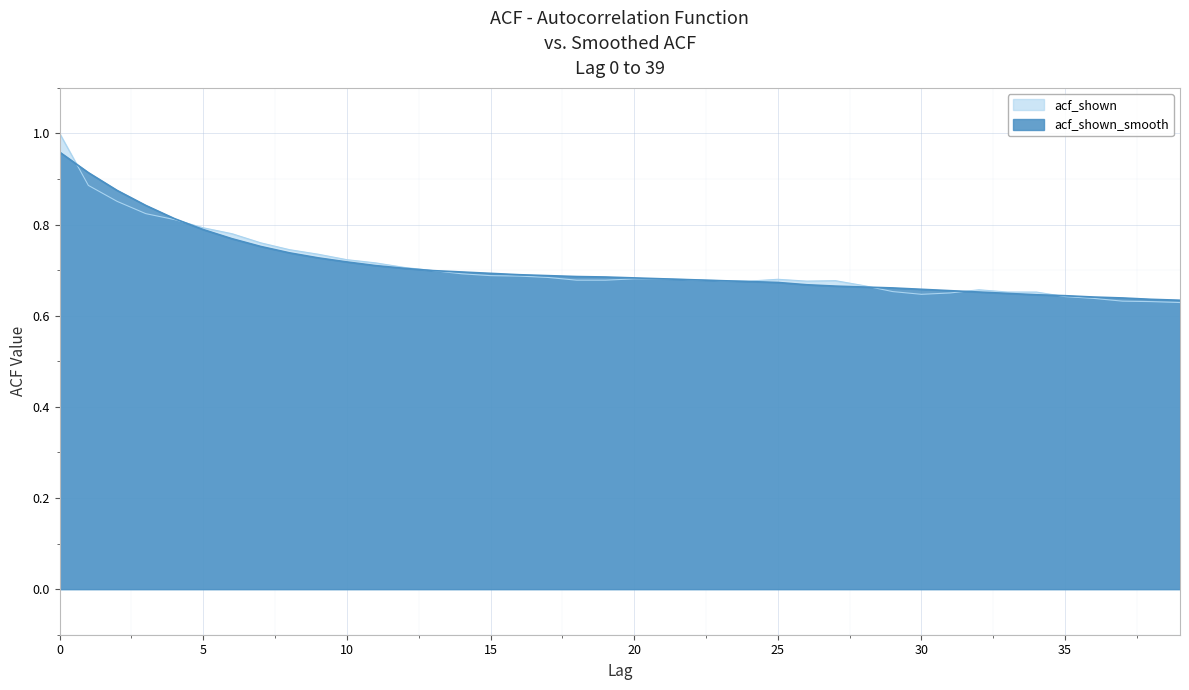

How many lines are shown in the chart?

2